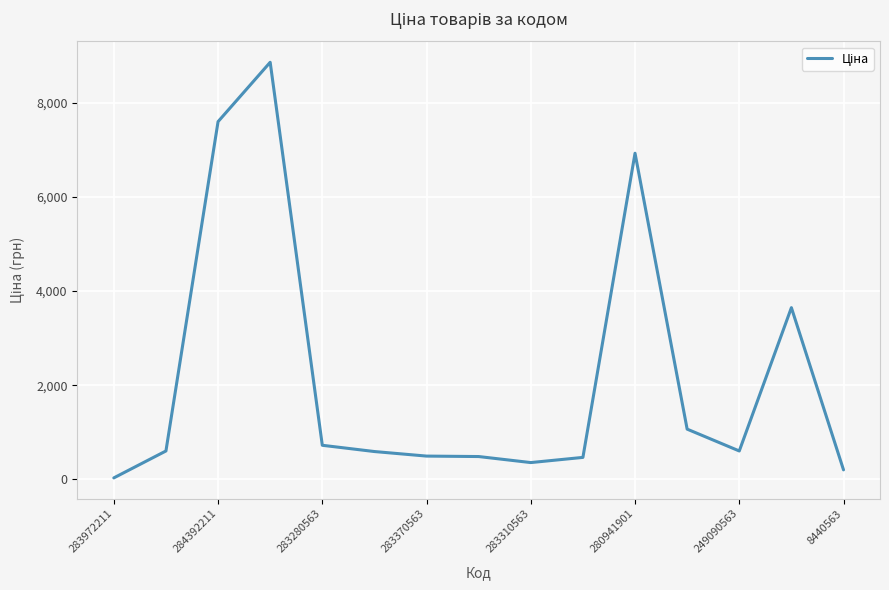

What is the greatest value displayed?

8856.7